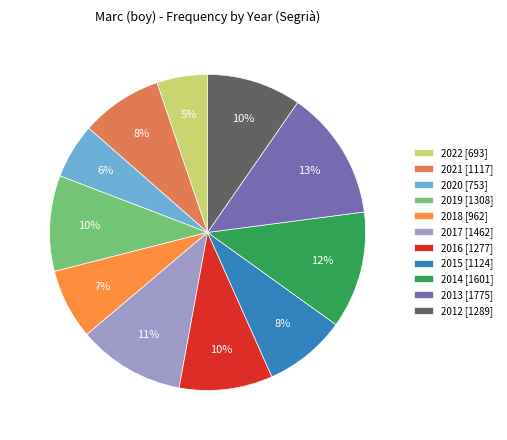

Does any single category account for the majority?

No